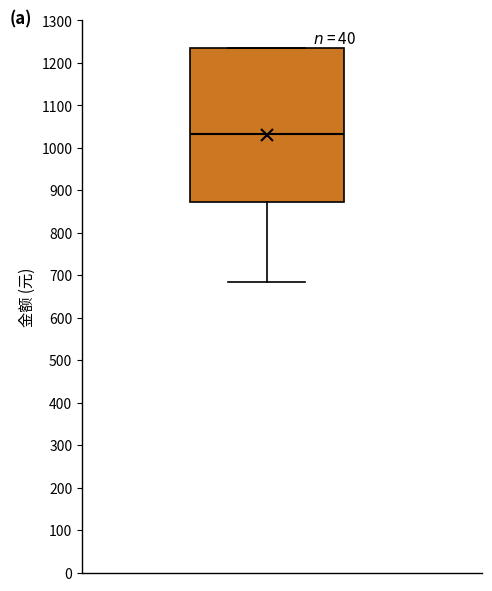

Where is the upper edge of the box on the y-axis? The values are not printed on the chart, so give them approximately, as read against the axis.

1240